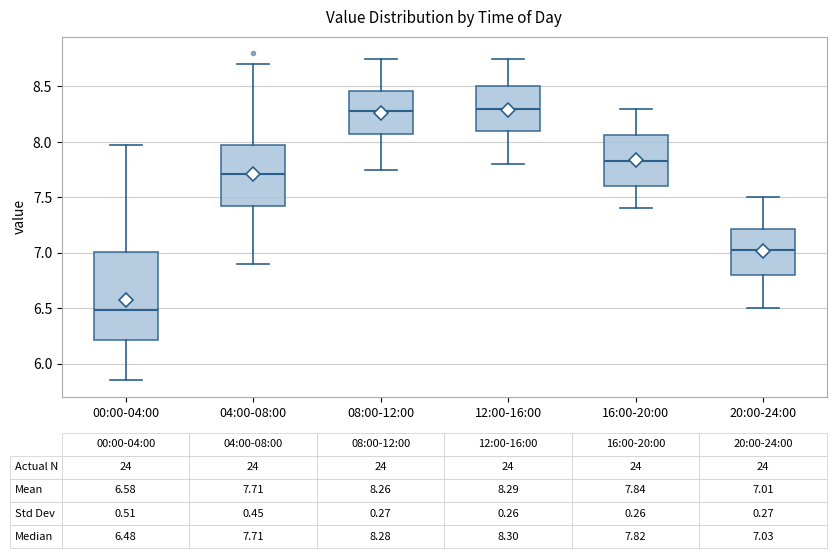

Comparing the boxes themselves (not the whiskers), which one is the tallest?

00:00-04:00